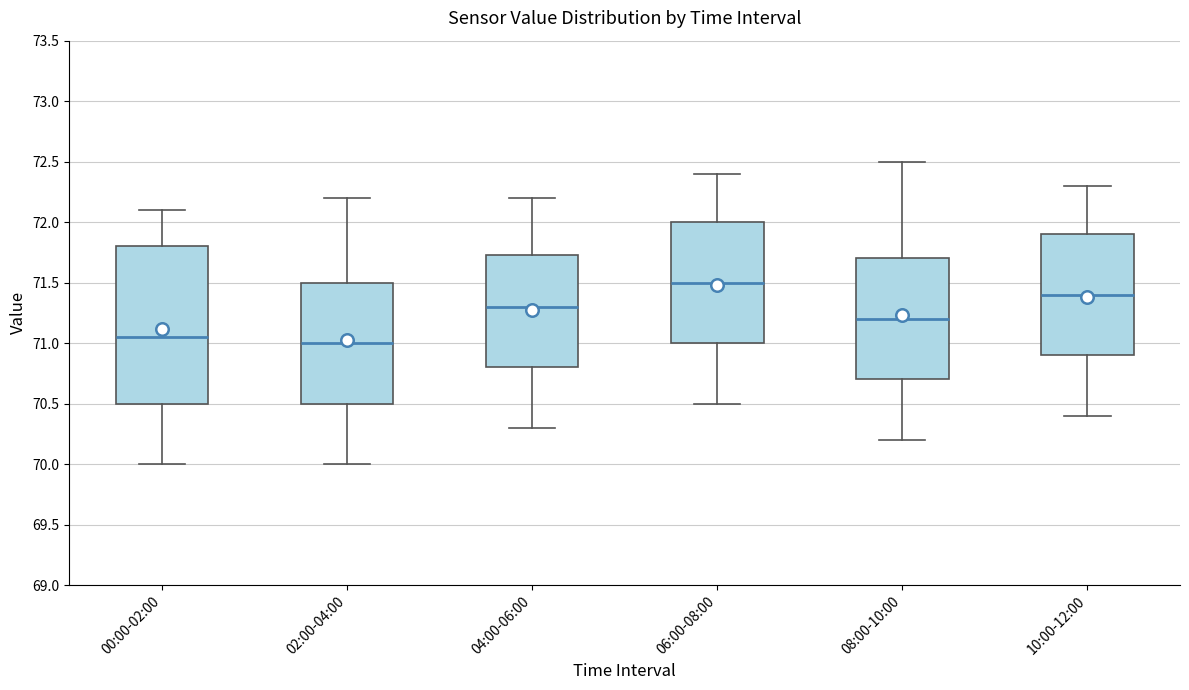

Reading left to right, read every box against the y-axis: the position of its median line, the range the box covers, and the ends of its whiskers. The values are not printed on the chart, so give them approximately, as read against the axis.

00:00-02:00: median 71.05, box 70.50 to 71.80, whiskers 70.00 to 72.10
02:00-04:00: median 71.00, box 70.50 to 71.50, whiskers 70.00 to 72.20
04:00-06:00: median 71.30, box 70.80 to 71.75, whiskers 70.30 to 72.20
06:00-08:00: median 71.50, box 71.00 to 72.00, whiskers 70.50 to 72.40
08:00-10:00: median 71.20, box 70.70 to 71.70, whiskers 70.20 to 72.50
10:00-12:00: median 71.40, box 70.90 to 71.90, whiskers 70.40 to 72.30